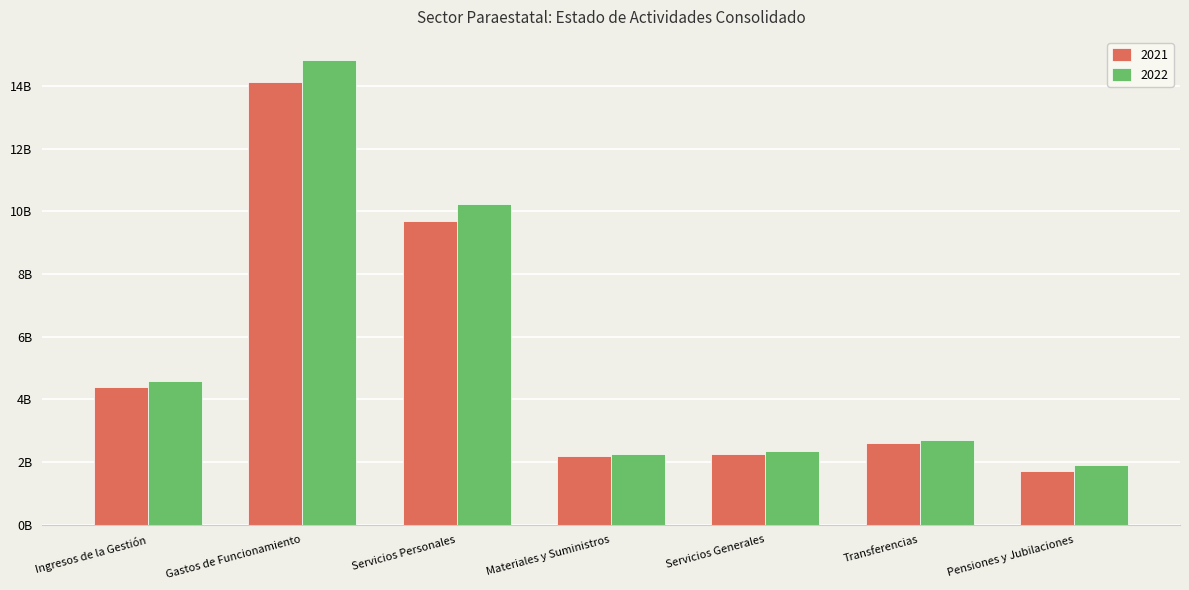

Which series has the widest spread of values?

2022